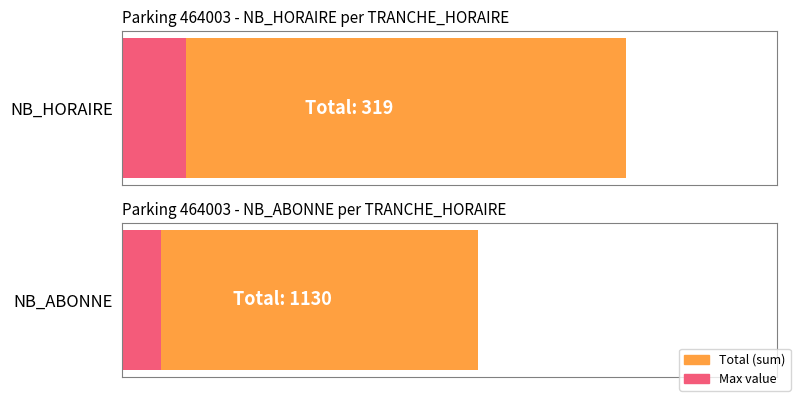

Which series changed the most between 3 and 10?

NB_ABONNE